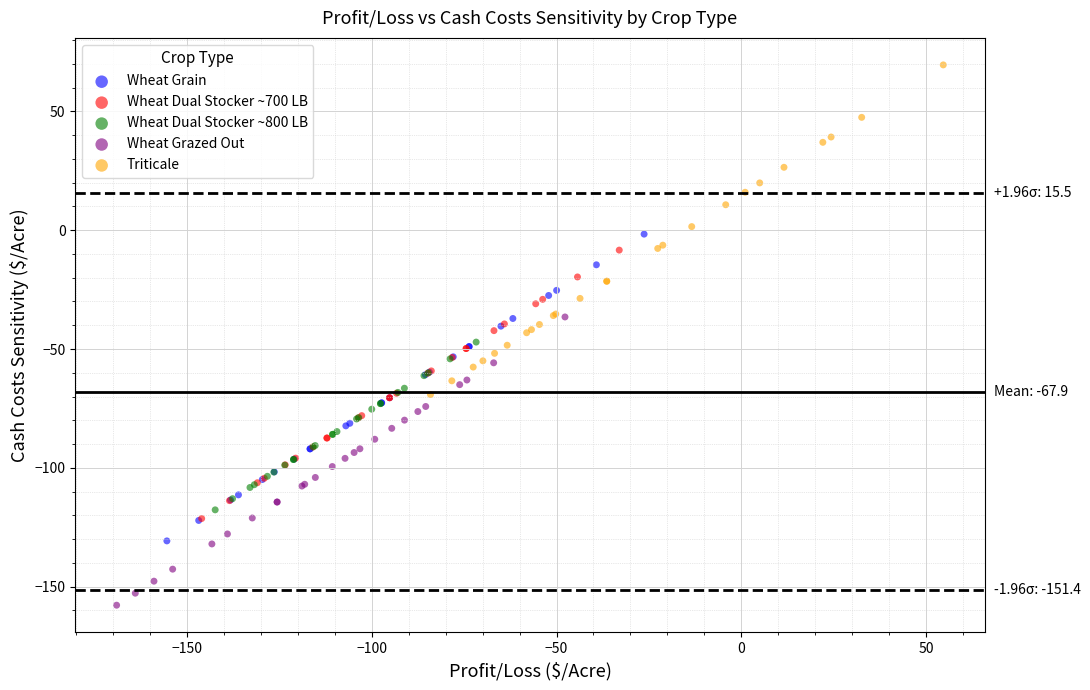

Which series reaches the maximum Y coordinate?

Triticale